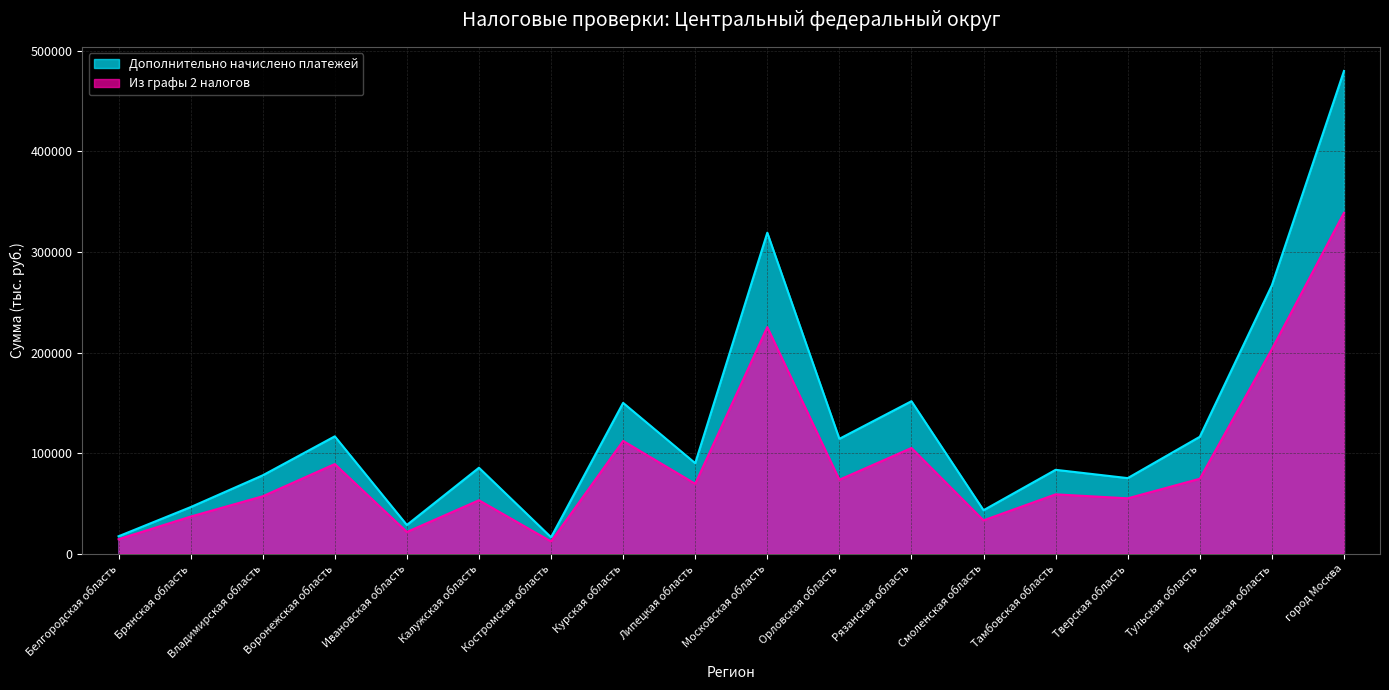

How many lines are shown in the chart?

2